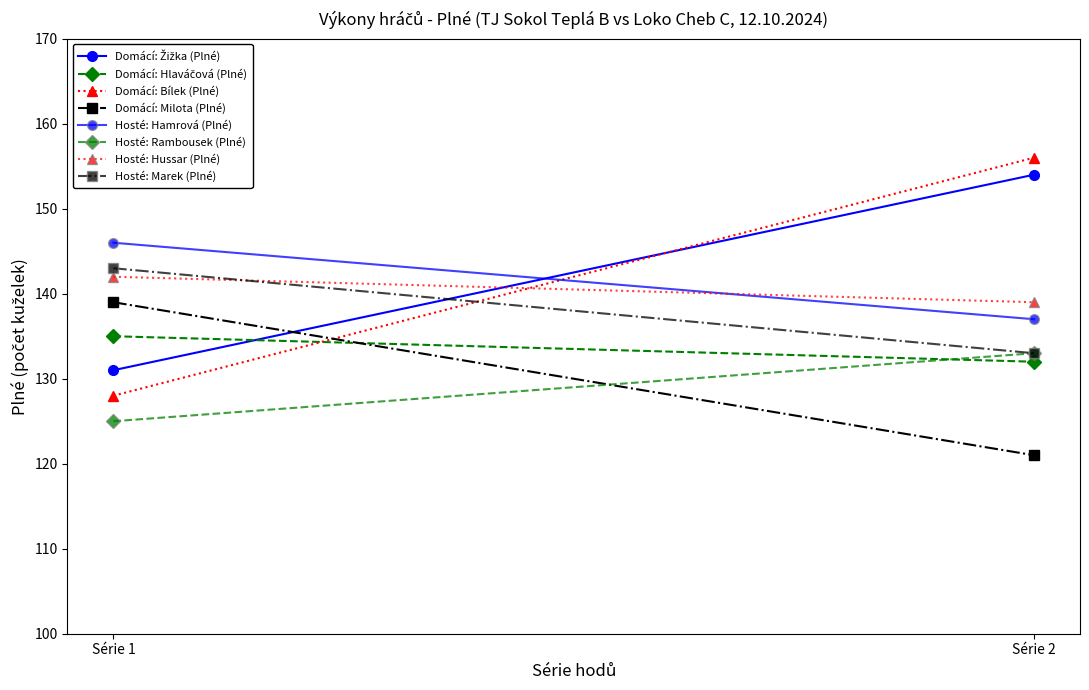

What is the sum of the Milota (Plné) values at Série 2 and Série 1?

260